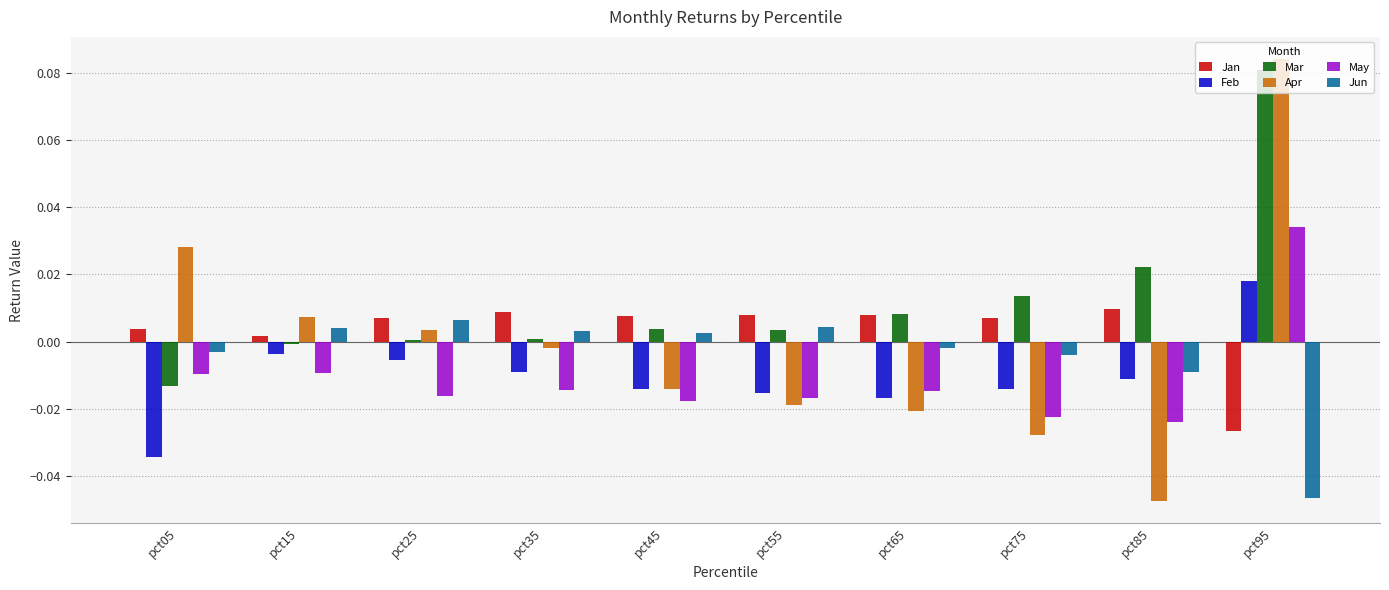

Which series has the largest range (max minus min)?

Apr